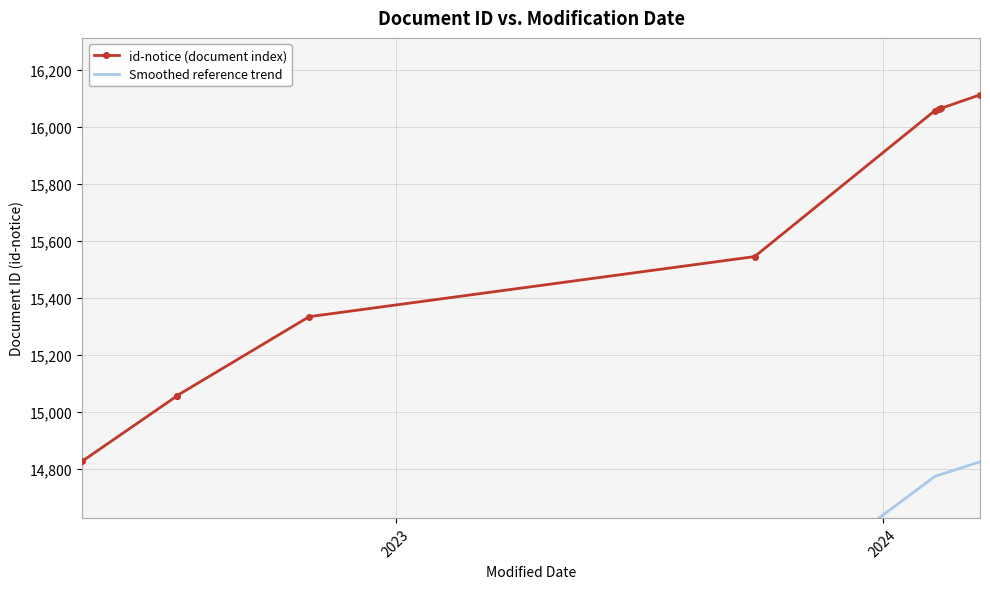

What is the change in value from 2024-02-12 to 2022-10-28?

-730